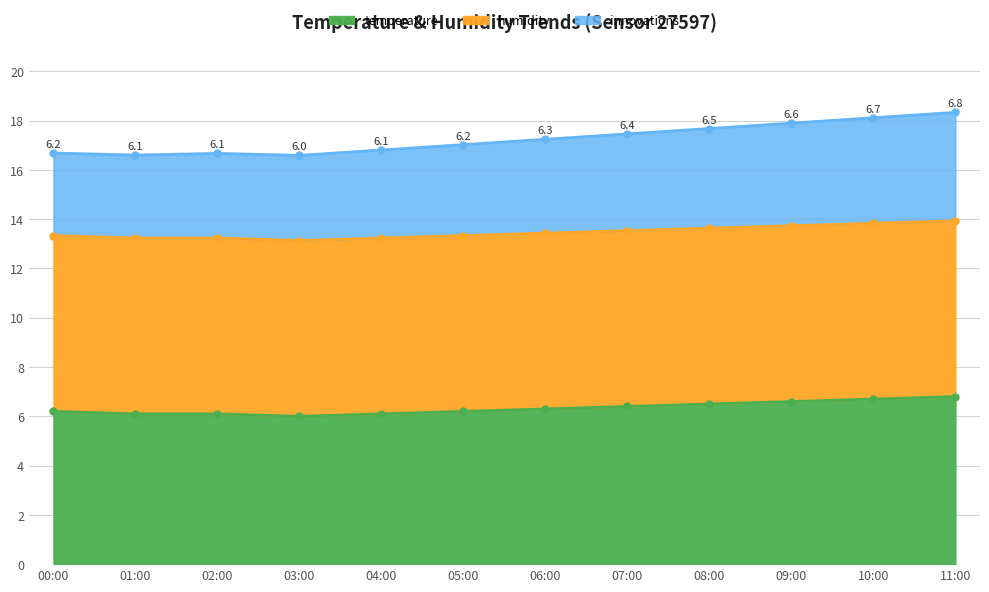

True or false: temperature and annotations cross at least once.

False